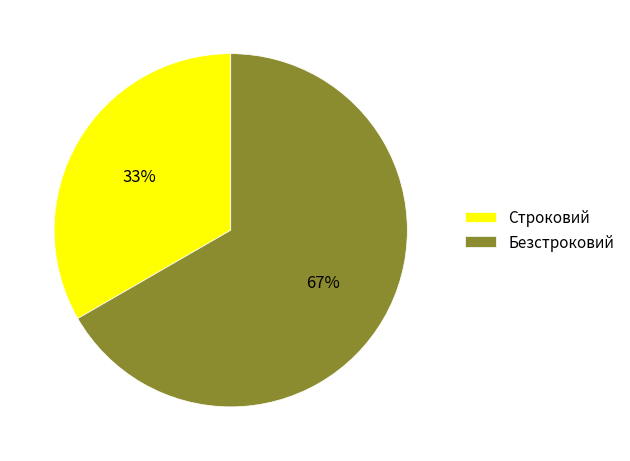

To the nearest percent, what is the combined percentage of Строковий and Безстроковий?

100%